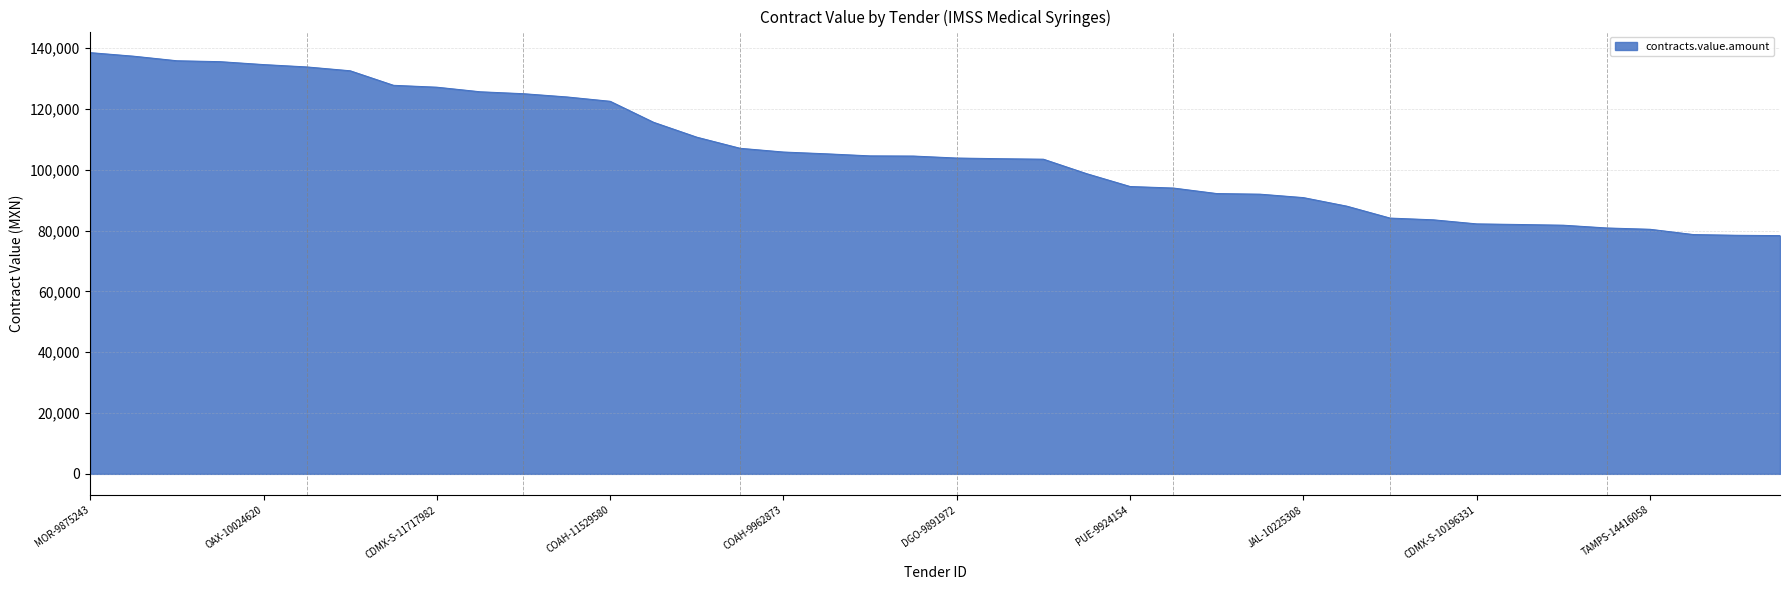

What is the minimum value shown in the chart?

78329.4